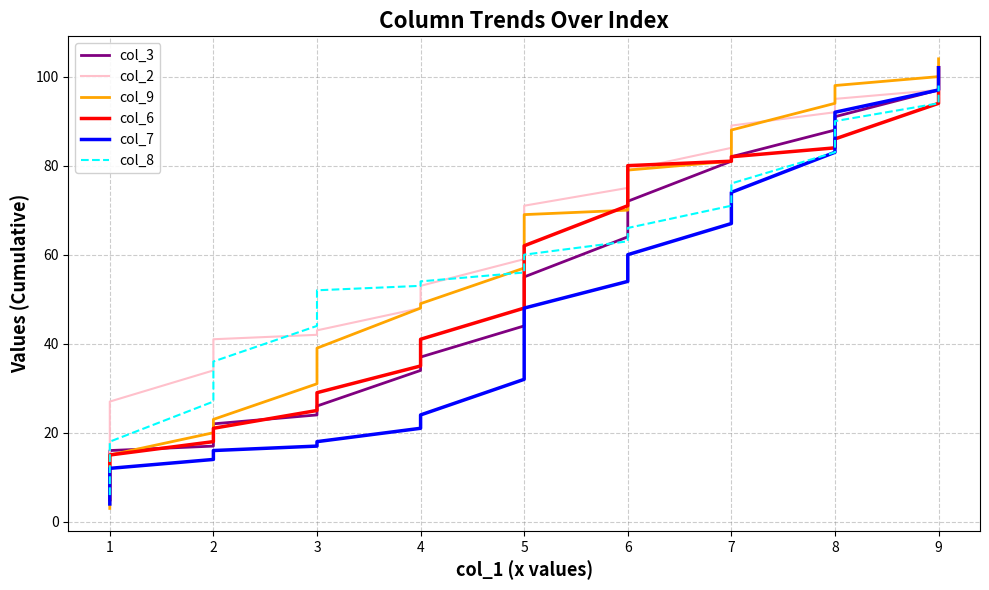

At 7, list the series in order from smallest to largest.

col_7, col_8, col_3, col_9, col_6, col_2